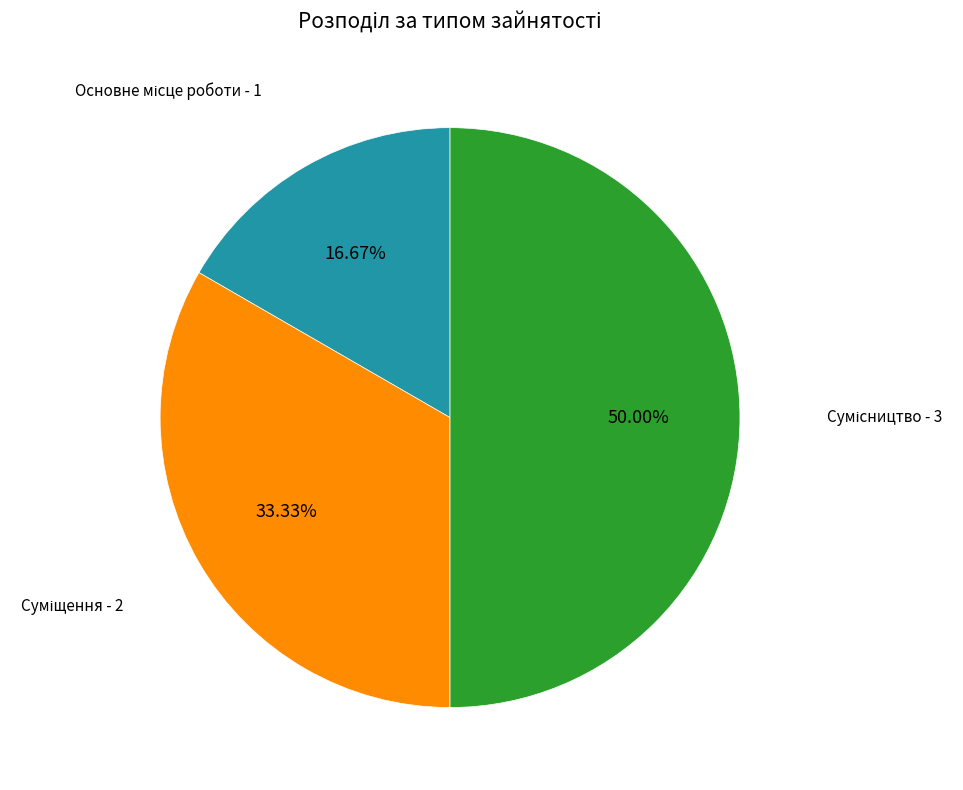

Rank the categories by value from highest to lowest.

Сумісництво, Суміщення, Основне місце роботи